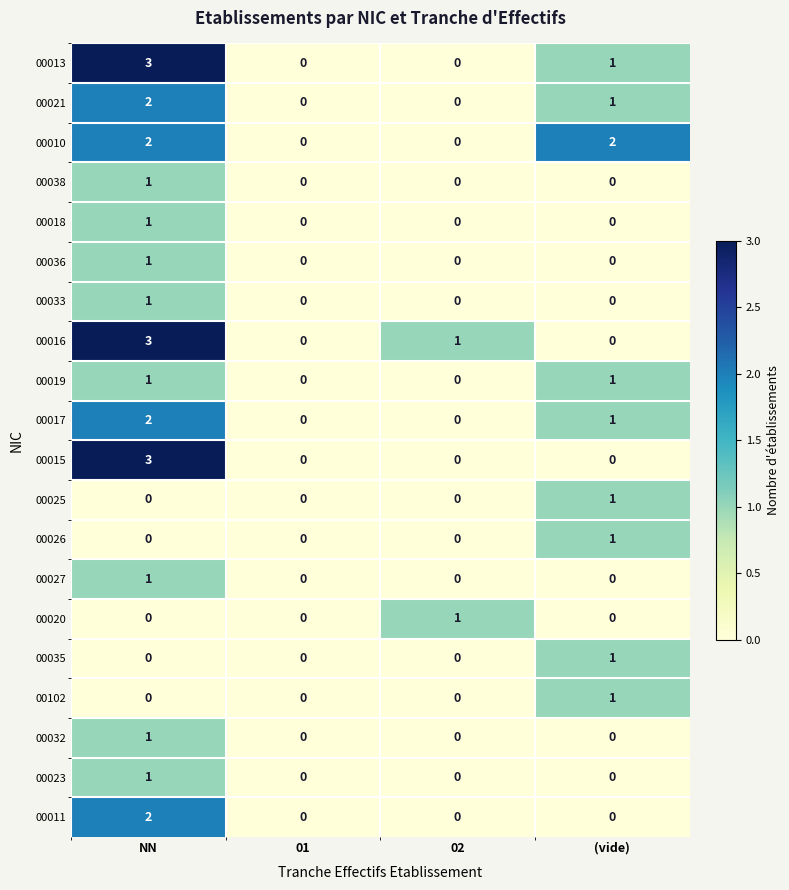

How many values in the 00023 series exceed 0?

1